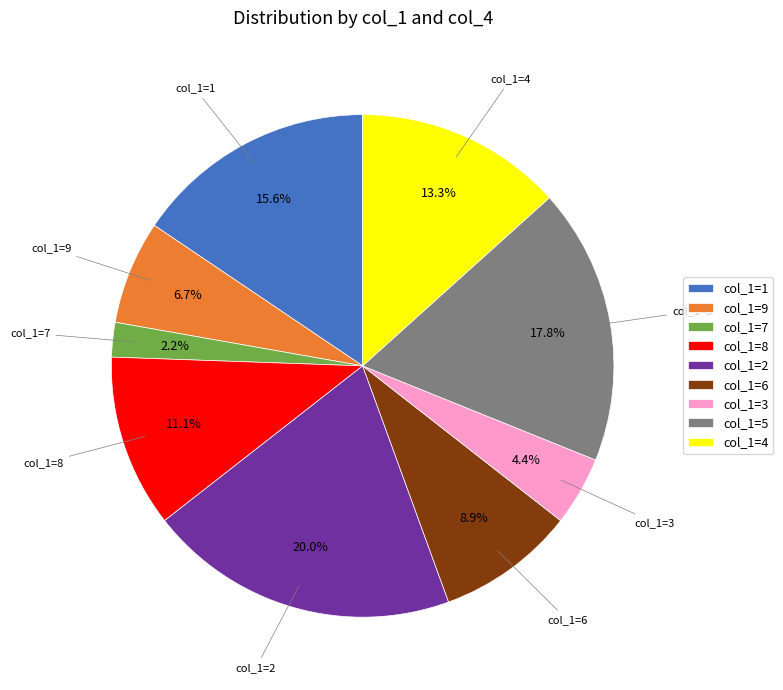

Is there any slice that represents more than half of the pie?

No